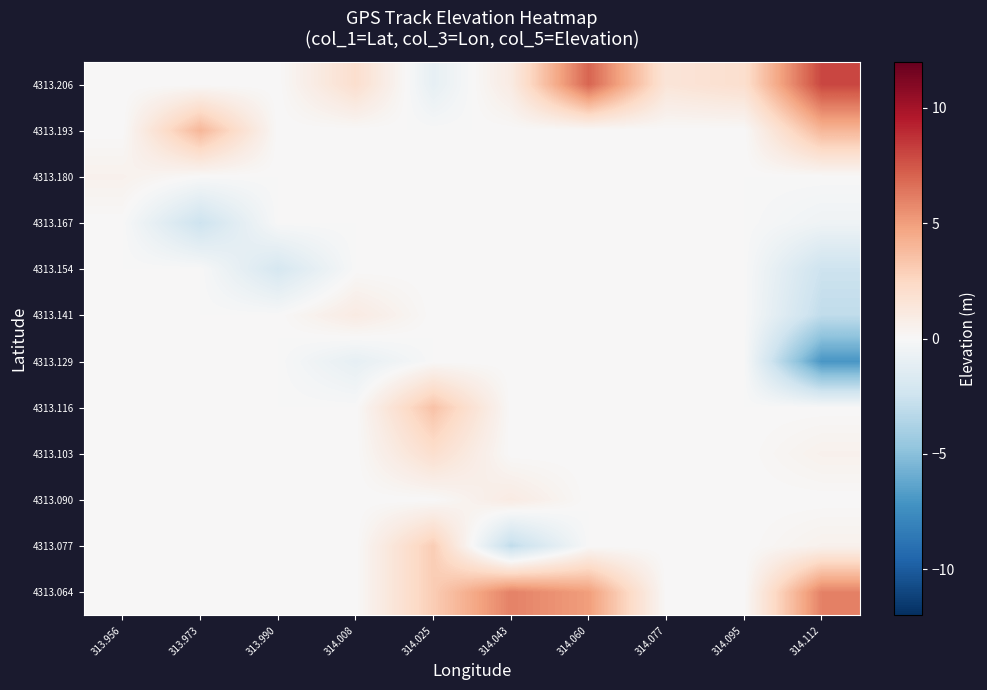

What is the smallest value displayed?

-7.0